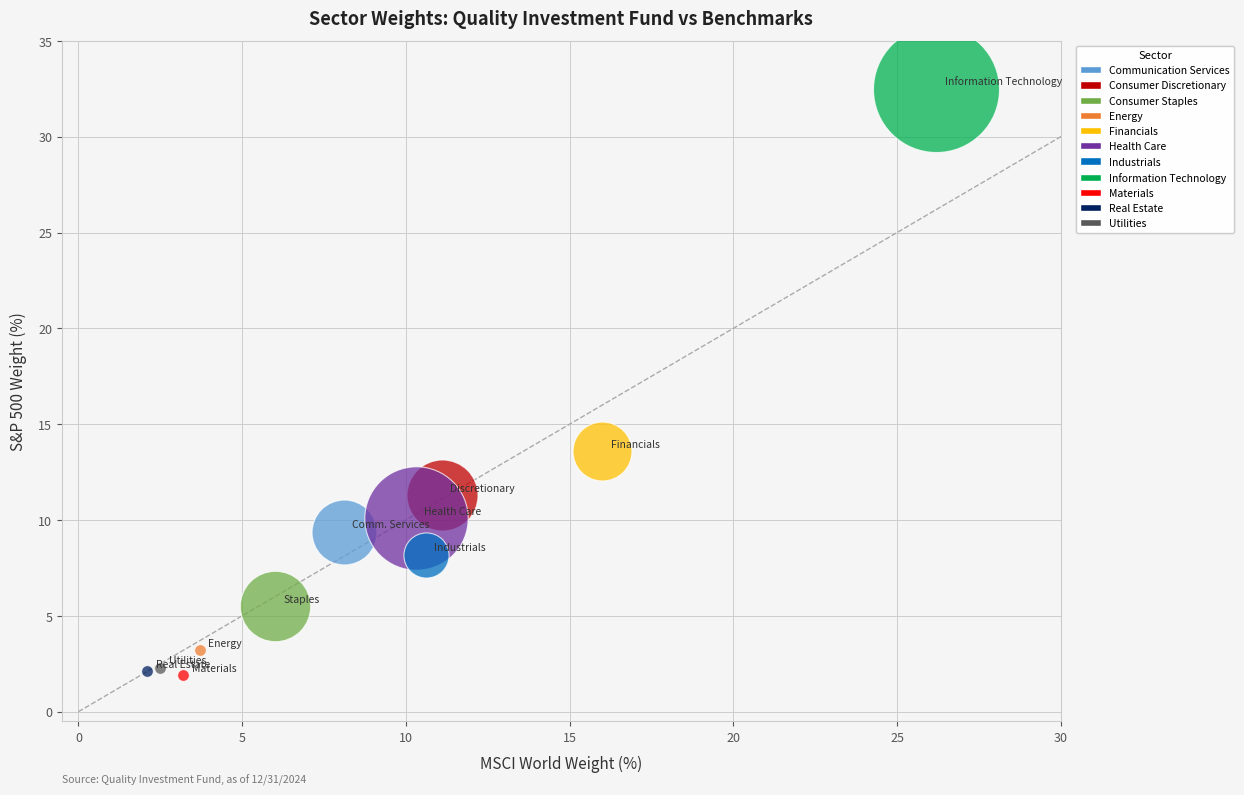

Which series contains the highest Y value?

Information Technology